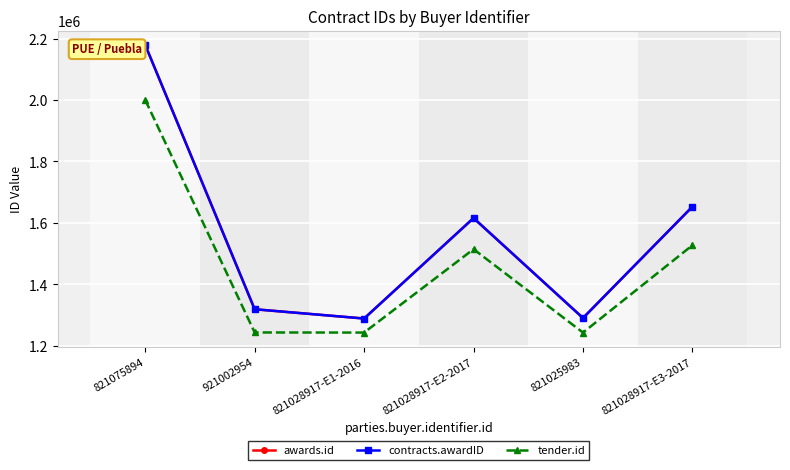

Rank the series by their maximum value, from lowest to highest.

tender.id, awards.id, contracts.awardID